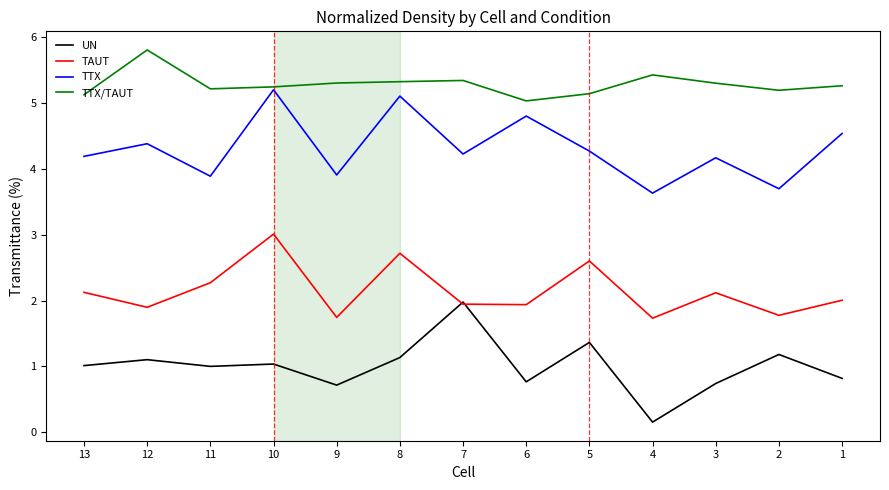

True or false: TTX/TAUT and UN intersect in this chart.

False